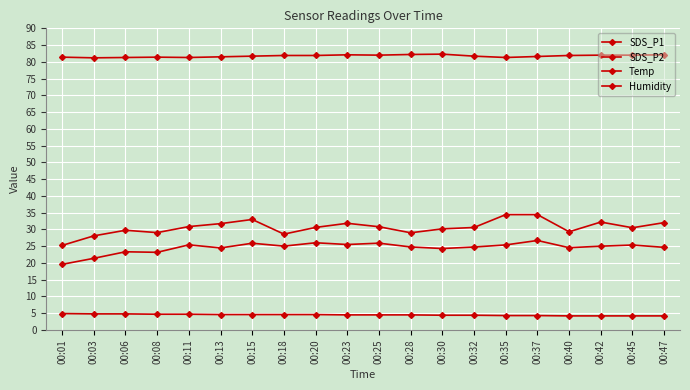

What is the difference between the second highest and minimum values in the SDS_P1 series?

9.2